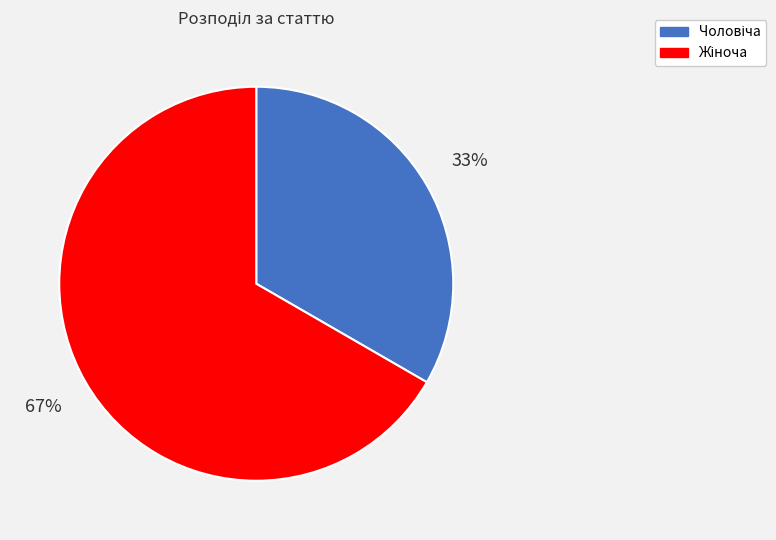

To the nearest percent, what is the average slice percentage?

50%